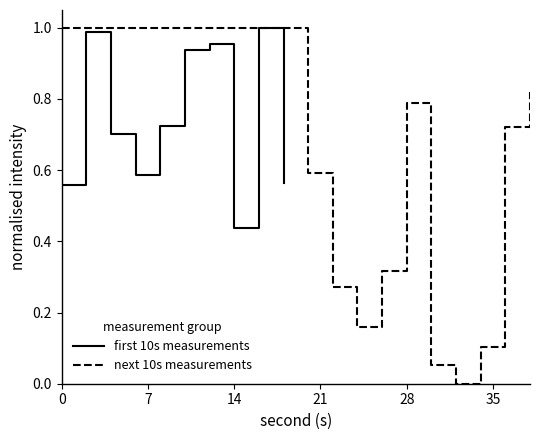

Does the chart have visible grid lines?

No